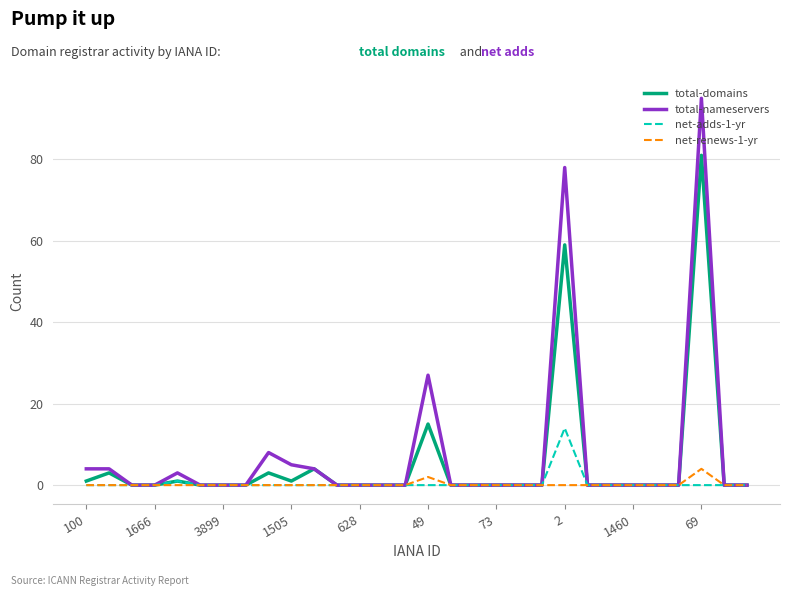

What is the highest value of the total-nameservers series?

95